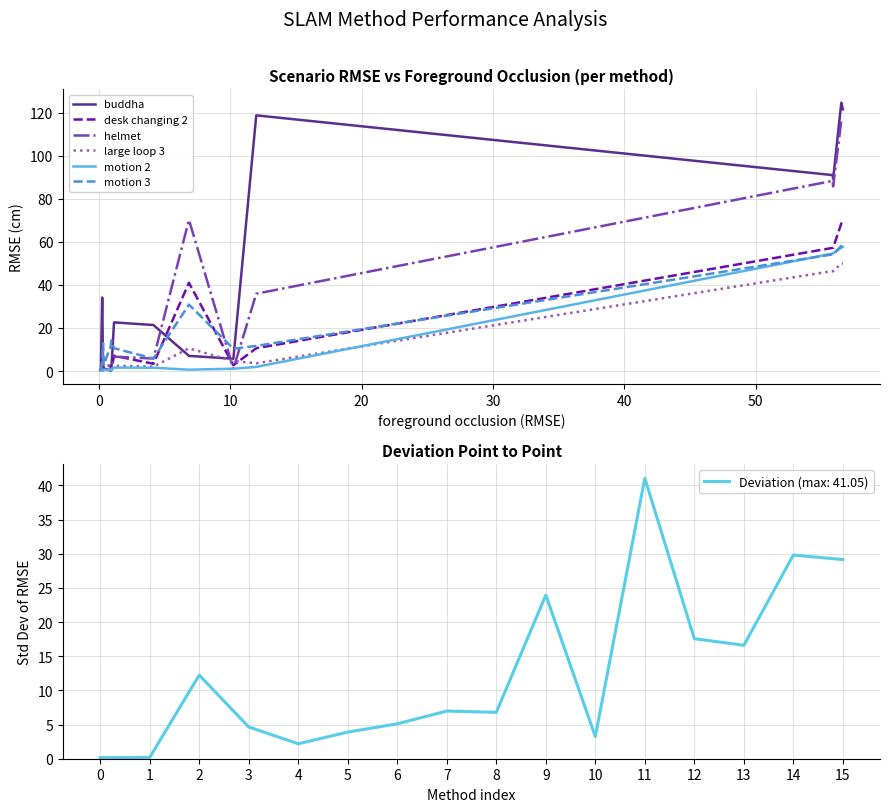

True or false: Deviation (max: 41.05) has a value of 4.6 at 7.

False